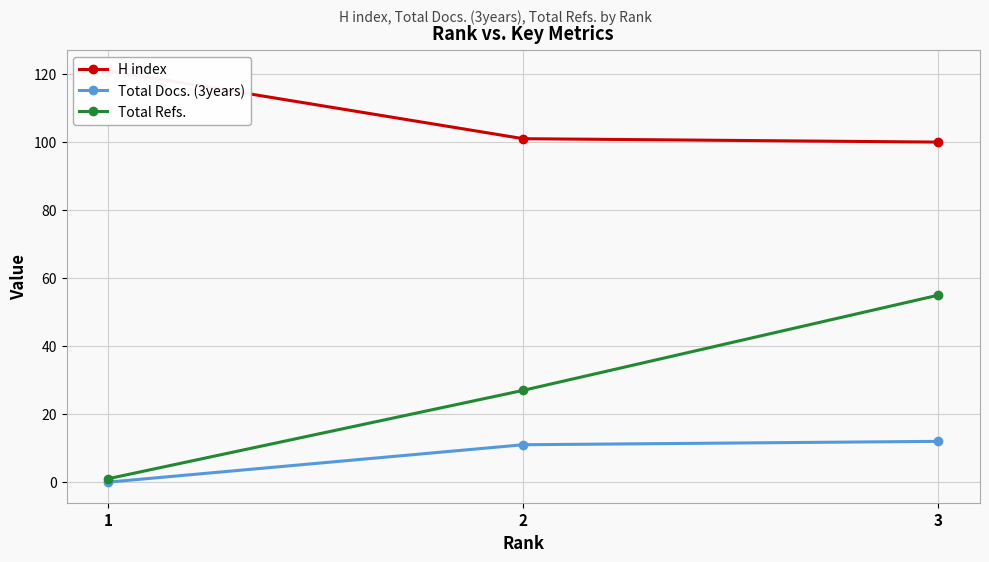

What value does the H index series have at 2, to the nearest 5?

100